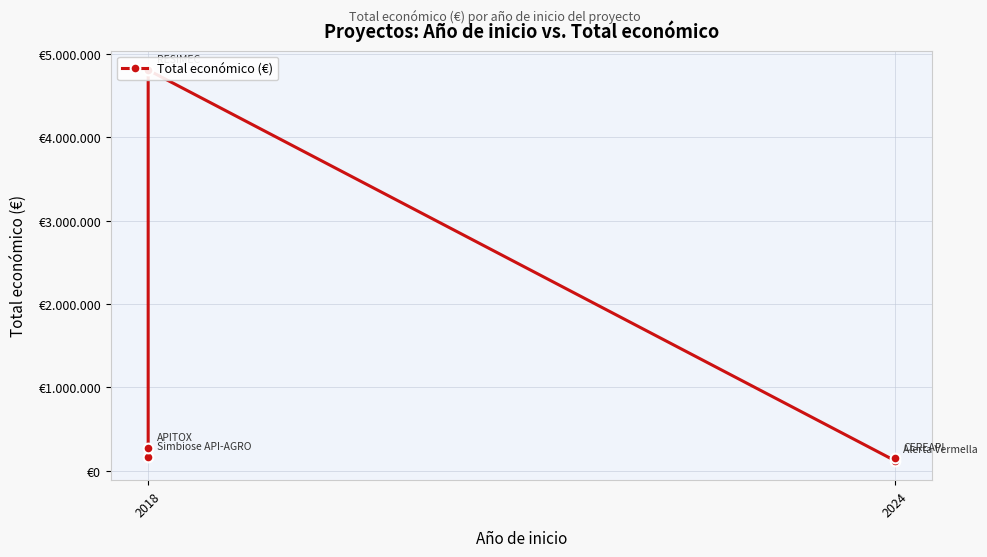

What is the sum of the values at 2018 and 2024?

4955923